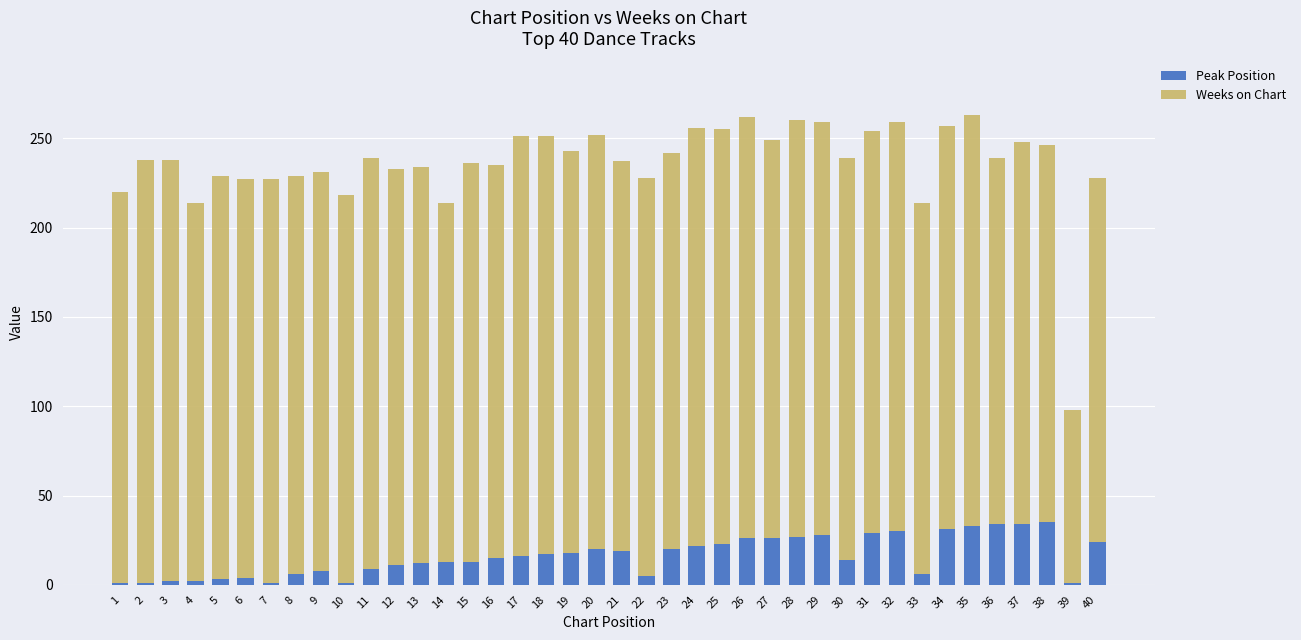

Is it true that Peak Position equals 6 at 33?

True